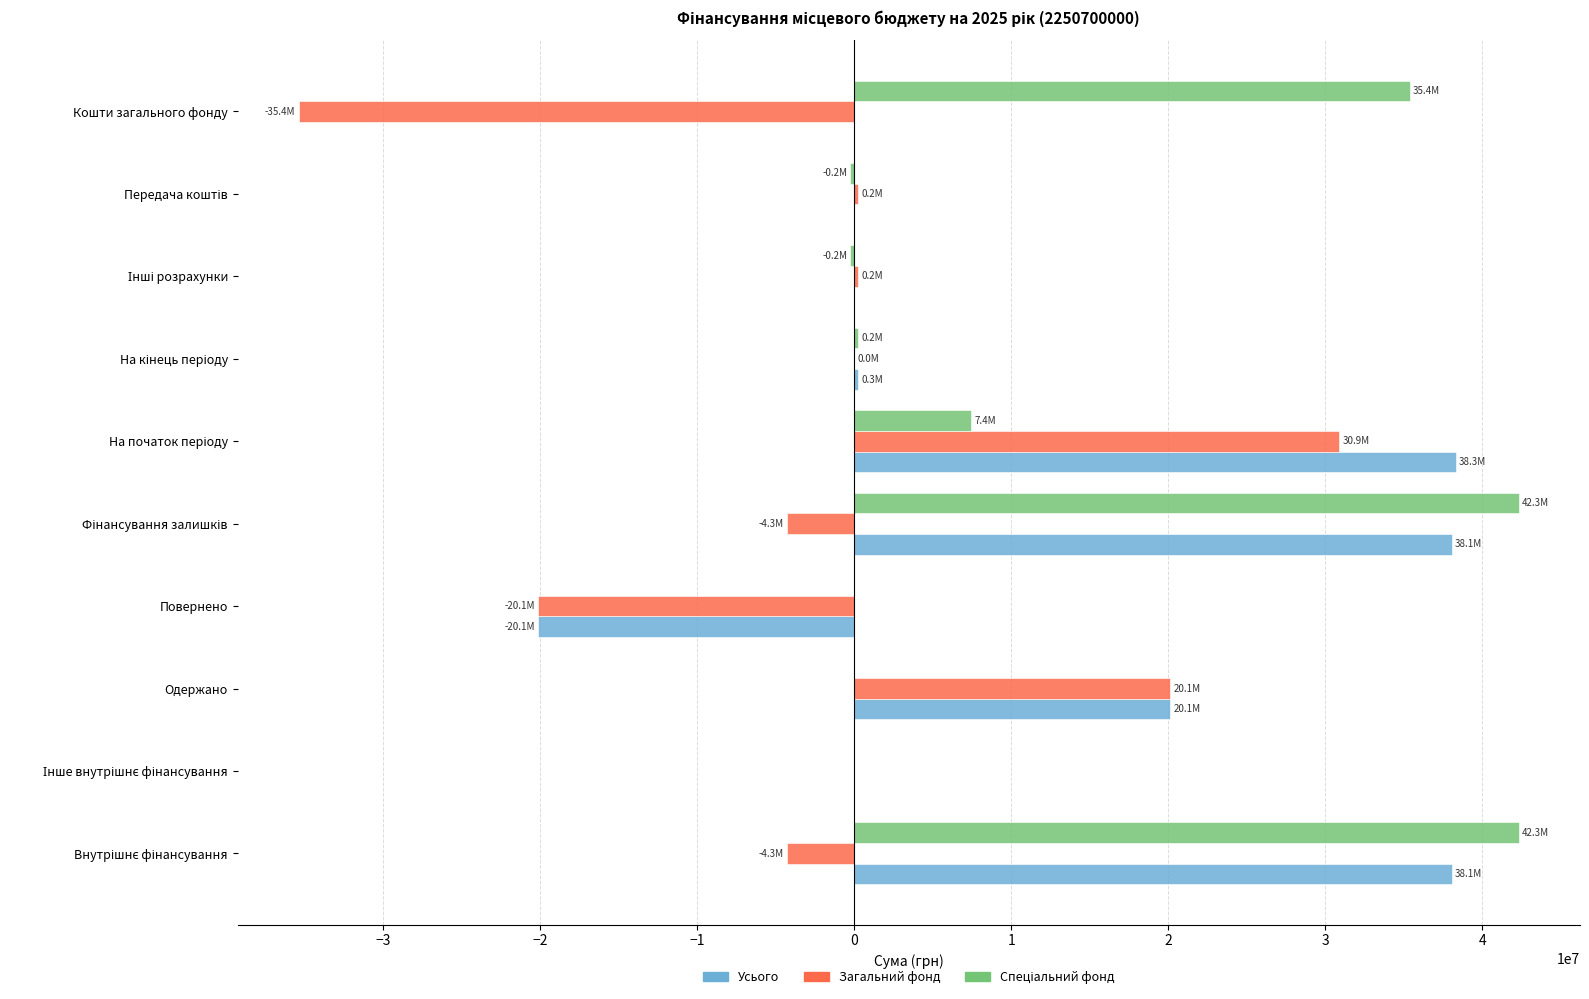

What is the maximum value for Усього?

38324652.6